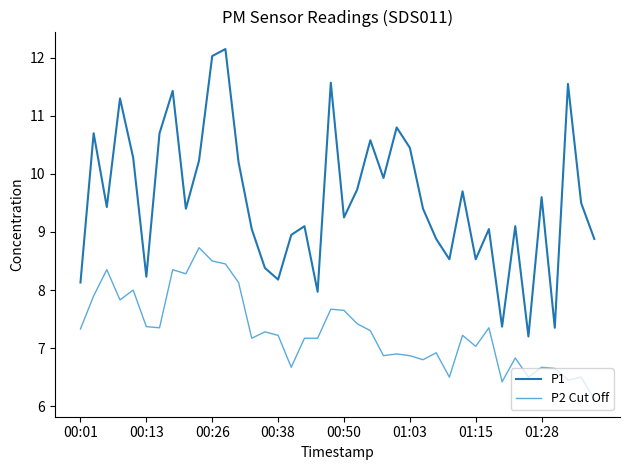

List the series in order of their peak value, highest first.

P1, P2 Cut Off